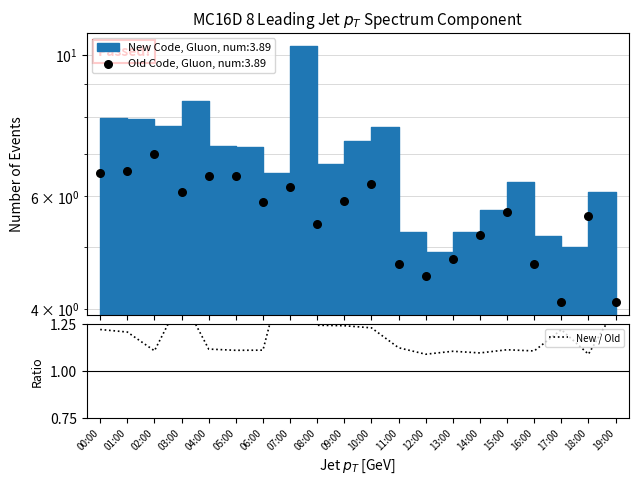

Approximately how many times larger is the value at 05:00 compared to 04:00?

1.0